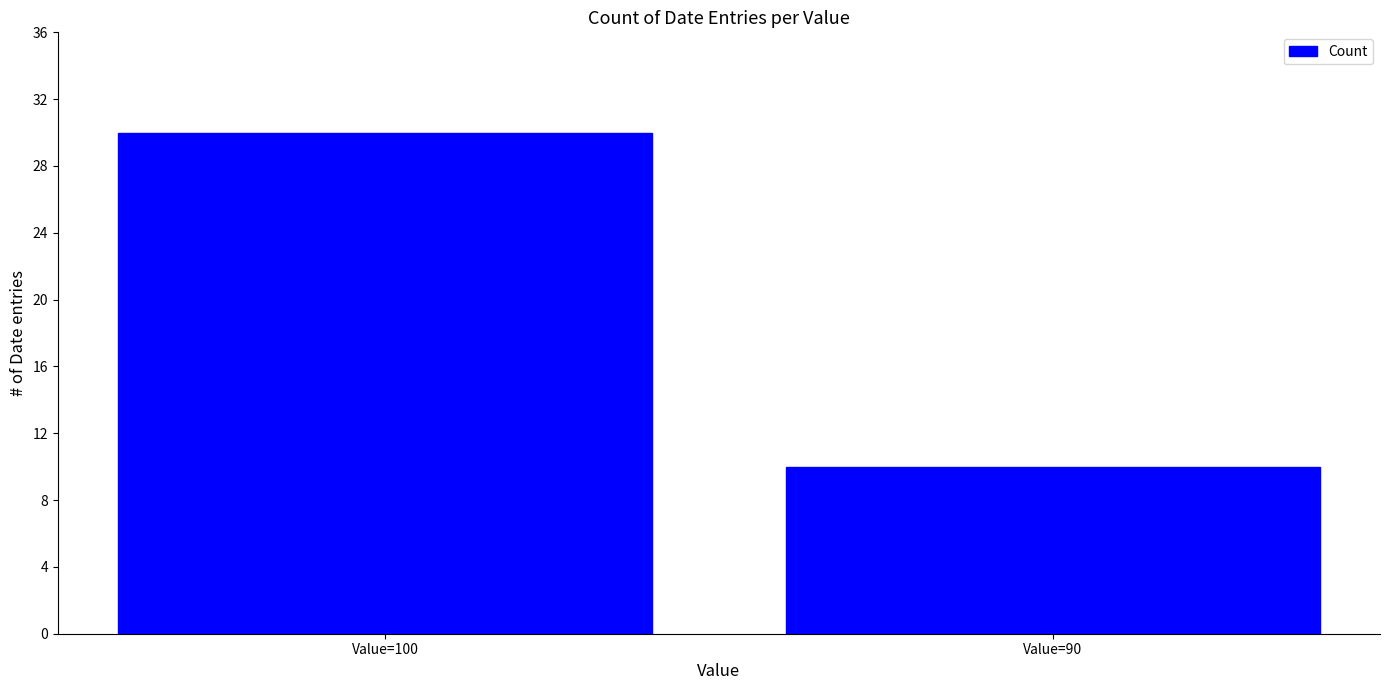

True or false: the data shows 10 at Value=90.

True